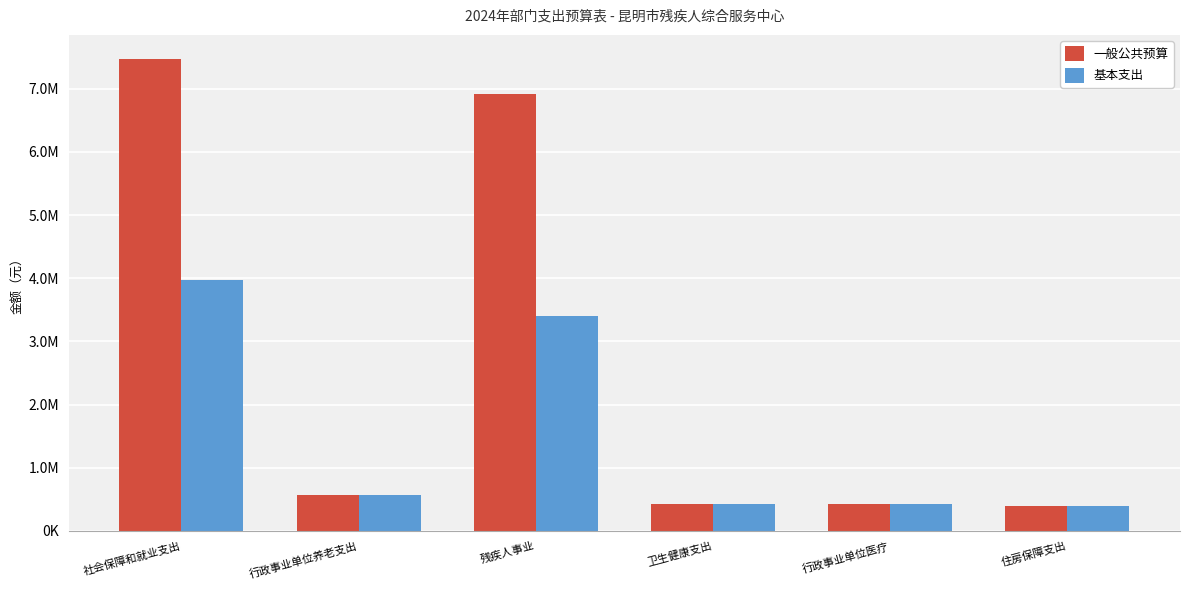

Where does the 基本支出 series first go above 564200?

社会保障和就业支出